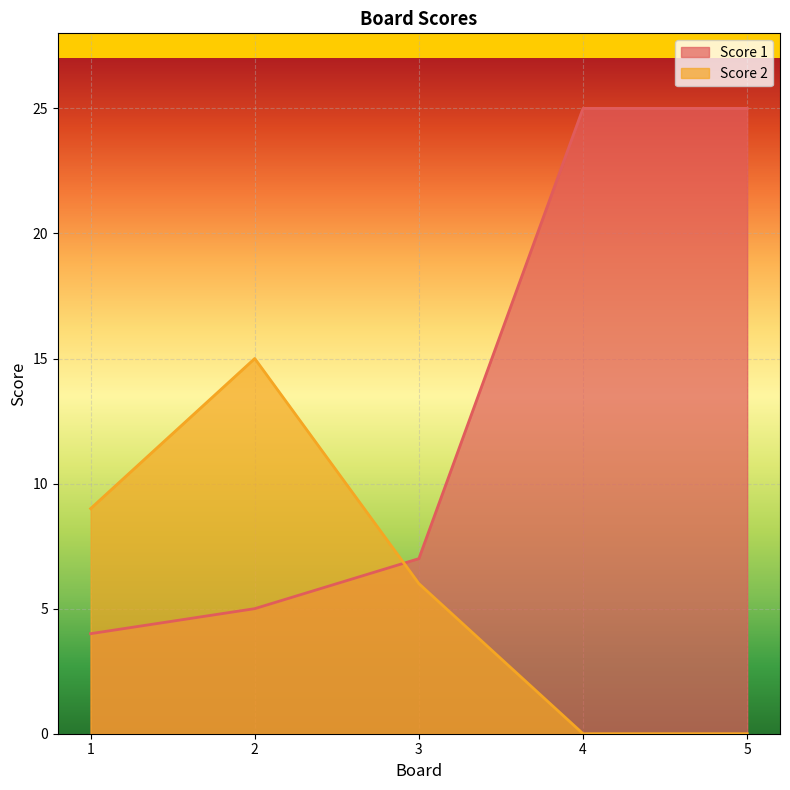

The Score 2 series shows 0 at 4. True or false?

True